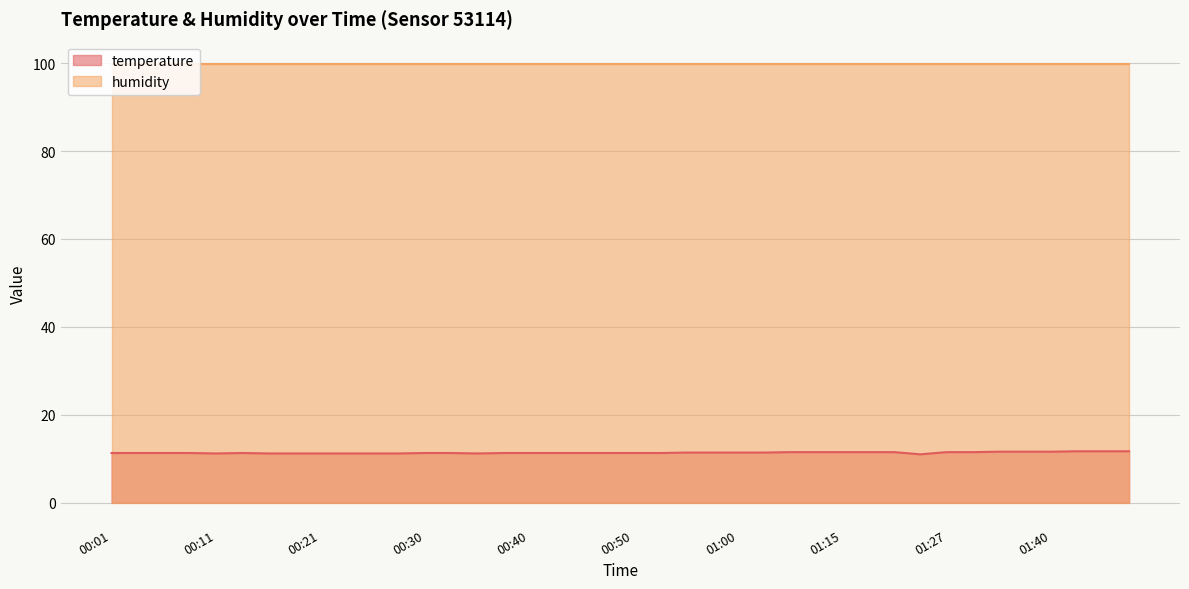

What is the approximate value at 01:27?

11.5